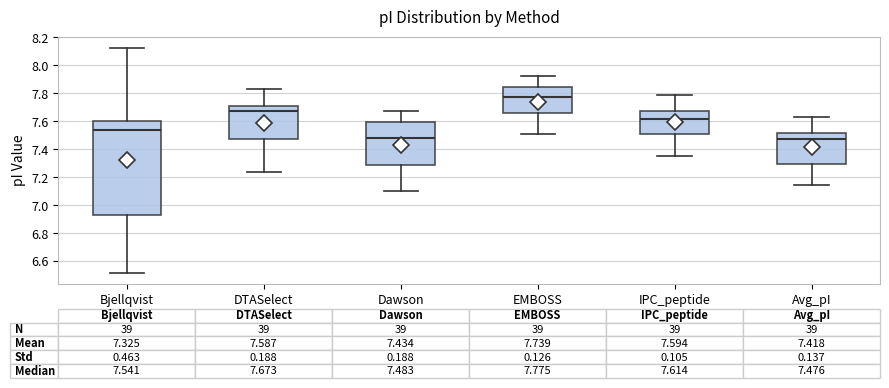

Comparing the boxes themselves (not the whiskers), which one is the tallest?

Bjellqvist